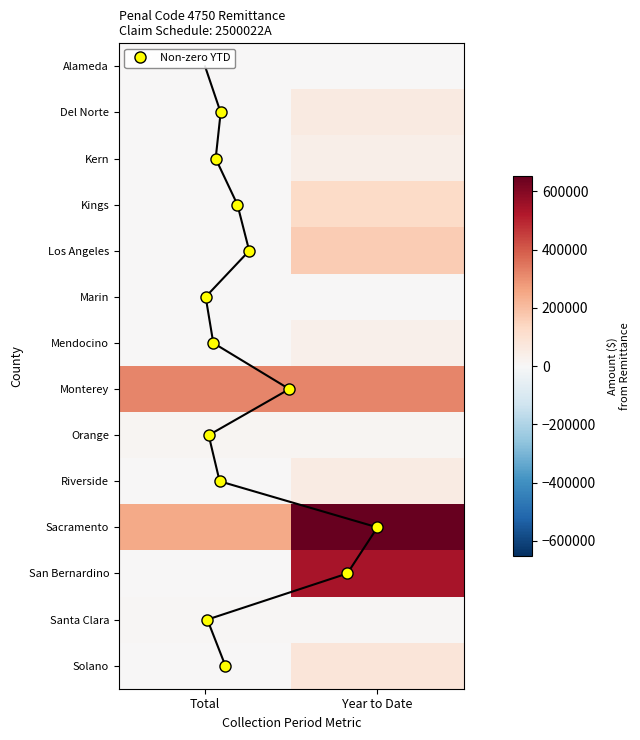

Which series changed the most between Total and Year to Date?

San Bernardino County Treasurer